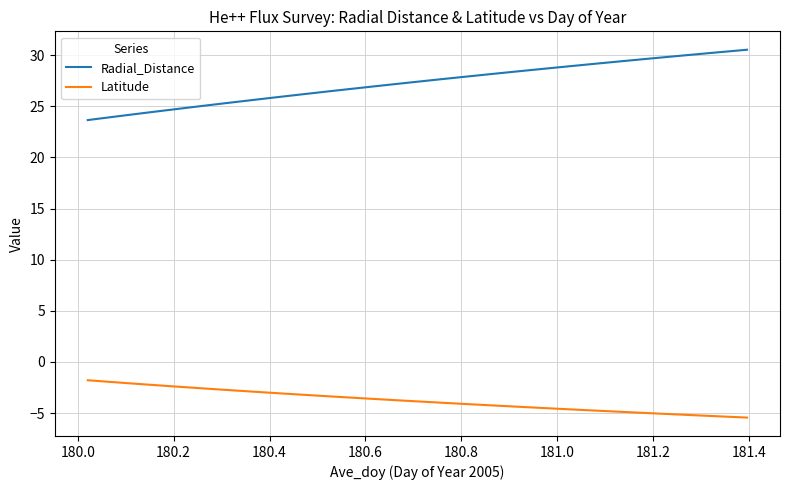

Rank the series by their average value, from lowest to highest.

Latitude, Radial_Distance